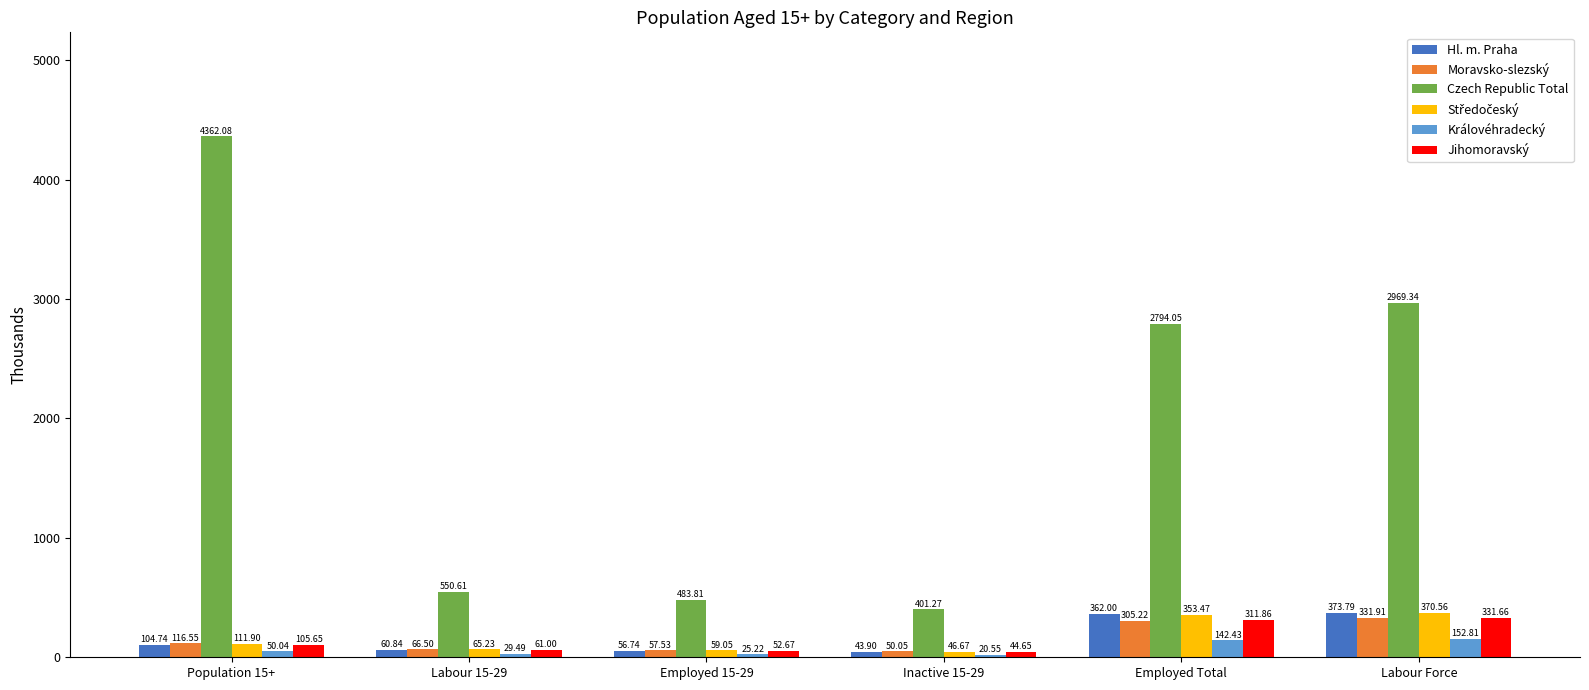

Is it true that Czech Republic Total equals 256.6 at Employed 15-29?

False